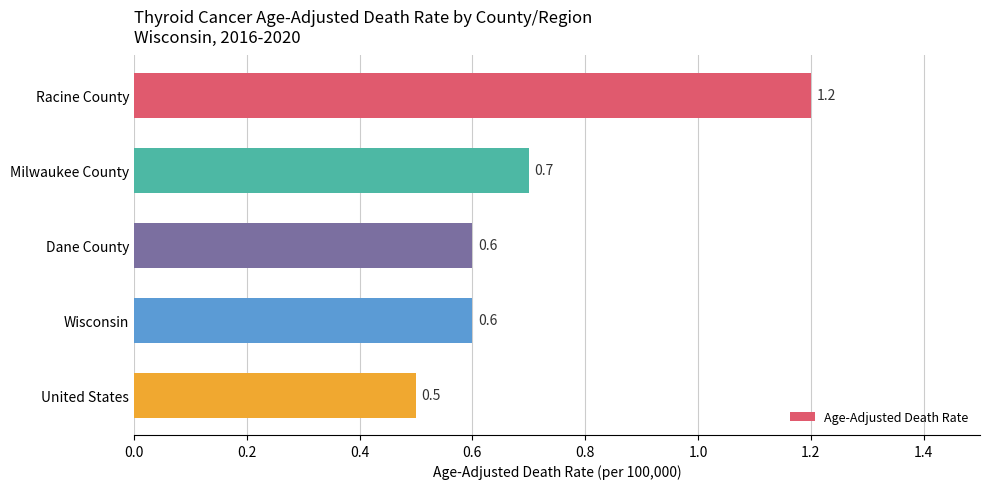

Does the chart contain stacked bars?

No